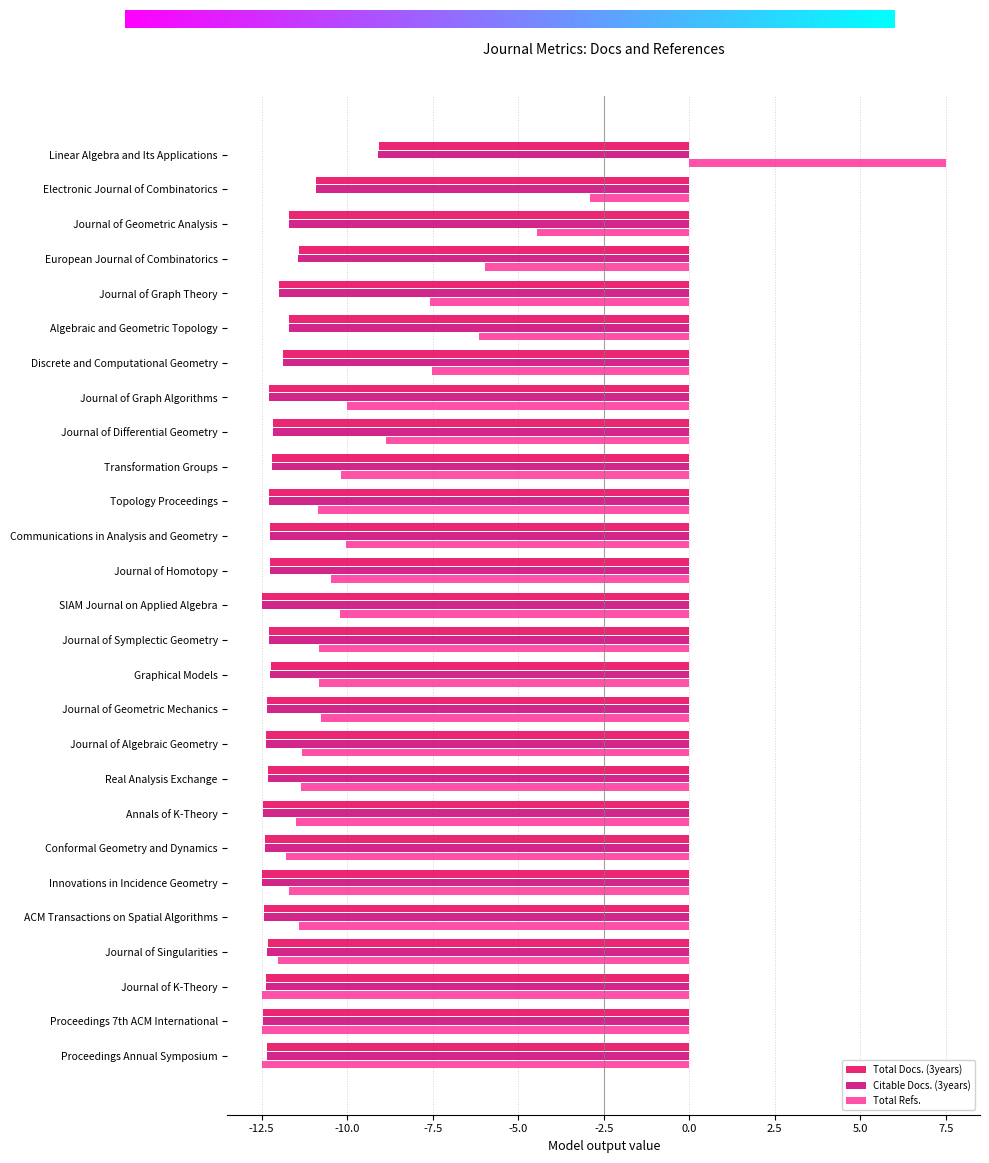

The Total Docs. (3years) series shows -12.3 at Proceedings Annual Symposium. True or false?

True